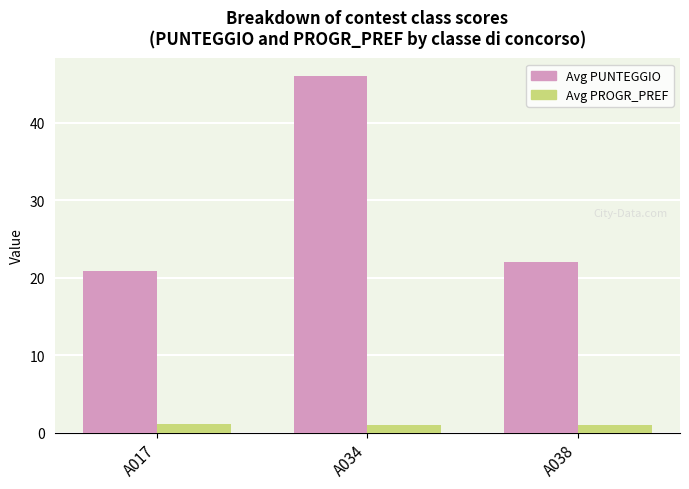

Which label corresponds to the largest value in the chart?

A034